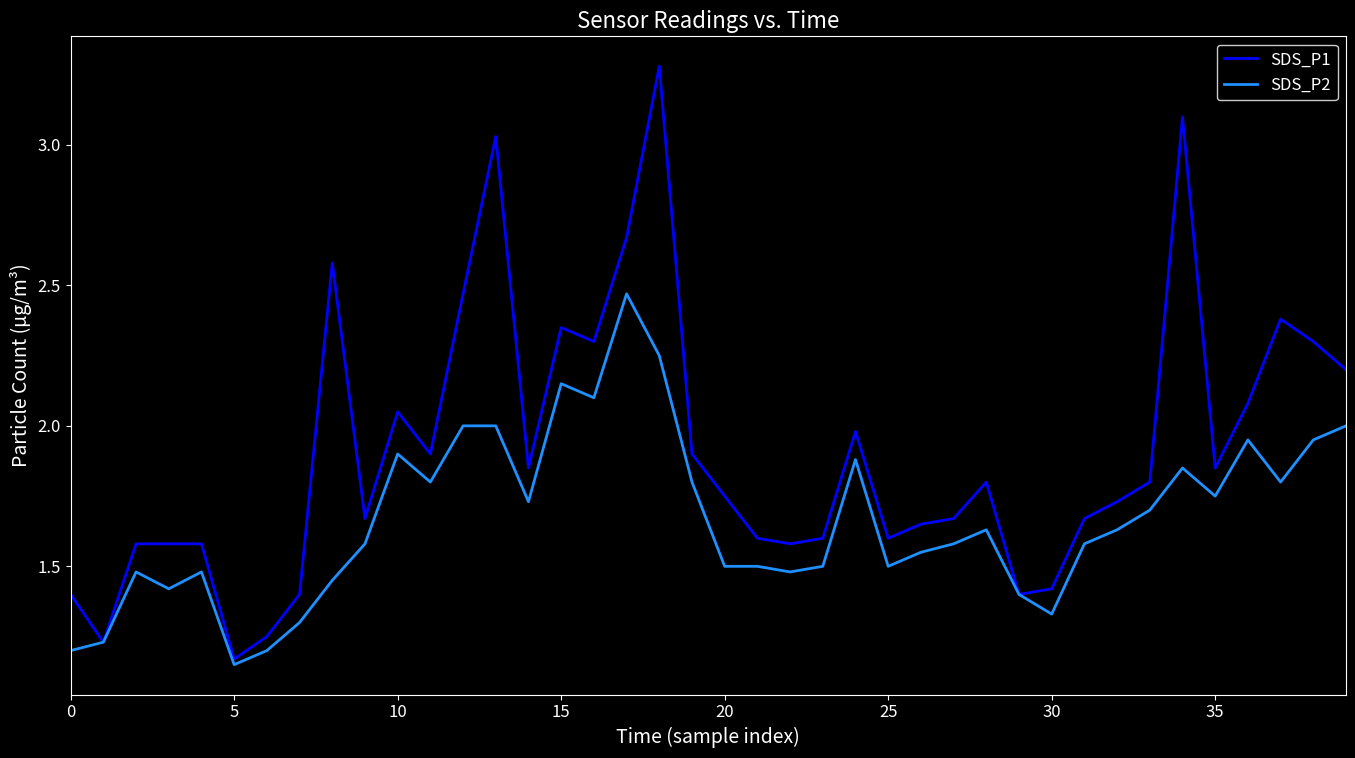

What is the maximum value for SDS_P1?

3.3